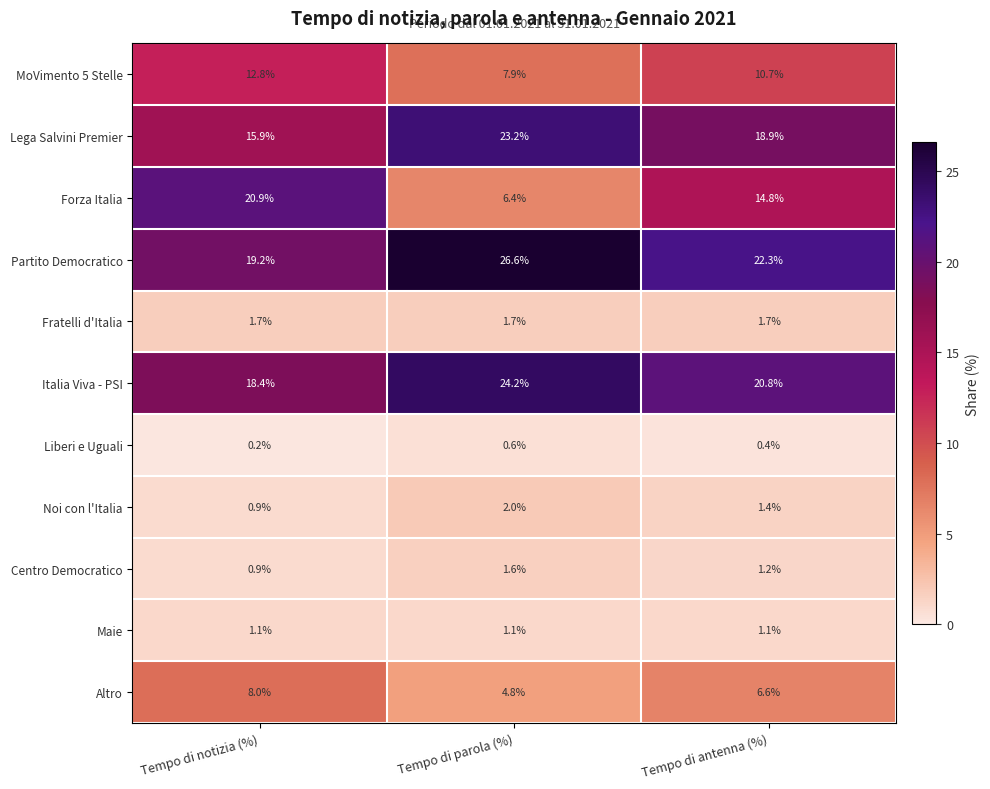

Rank the categories by MoVimento 5 Stelle value from lowest to highest.

Tempo di parola (%), Tempo di antenna (%), Tempo di notizia (%)